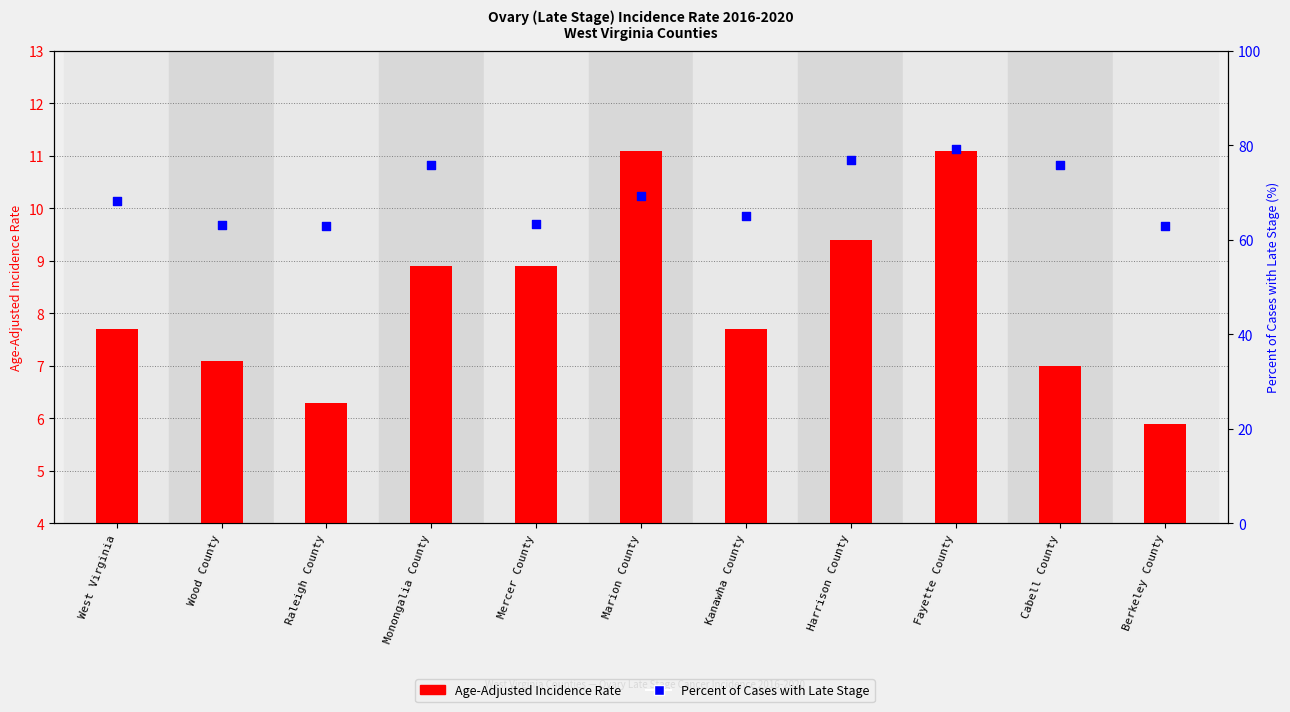

Is the value of Age-Adjusted Incidence Rate at Berkeley County greater than the value of Percent of Cases with Late Stage at West Virginia?

No